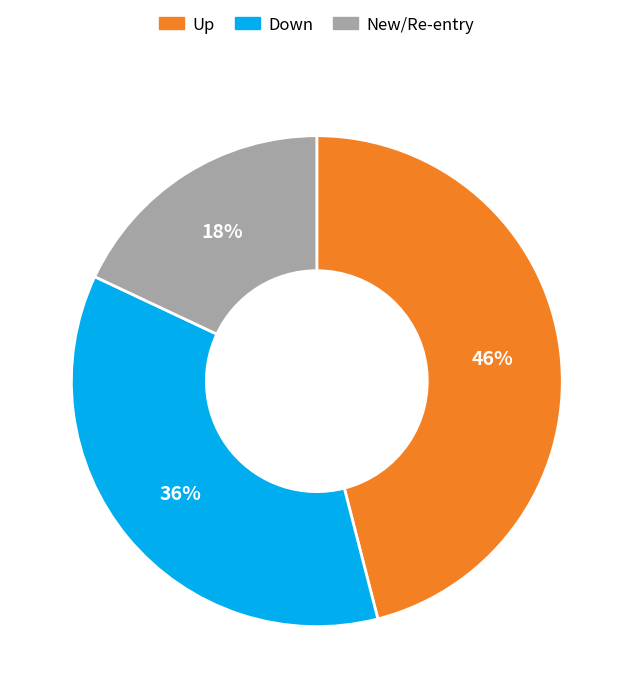

Do New/Re-entry and Down together represent more than half of the pie?

Yes